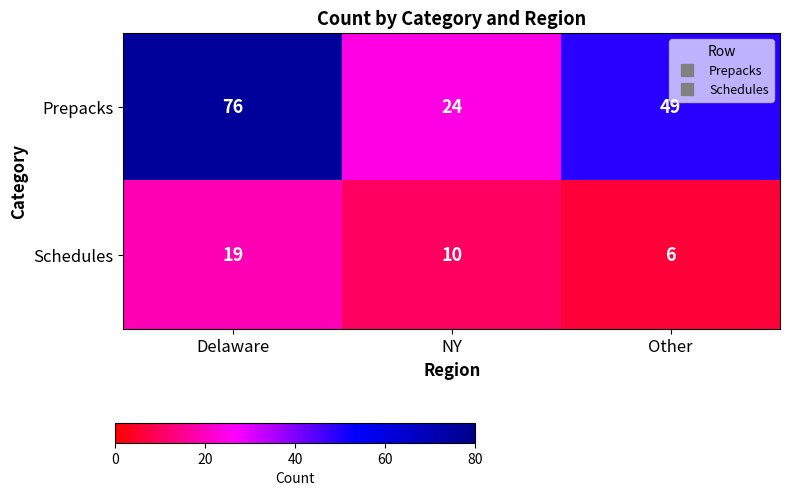

What is the average value of the Prepacks series?

50